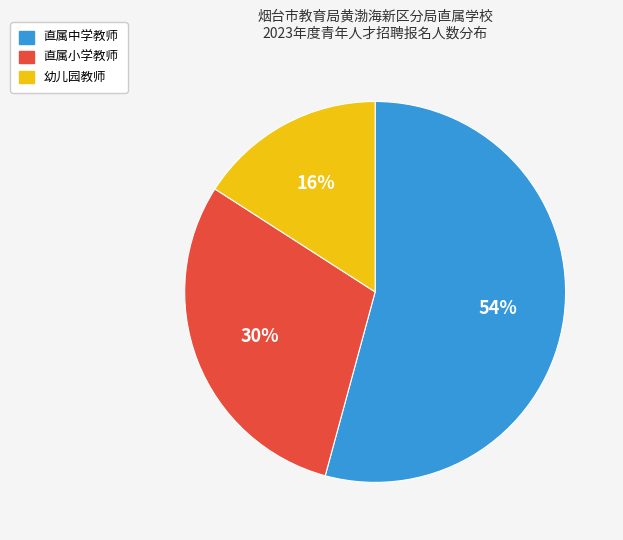

Does any single category account for the majority?

Yes